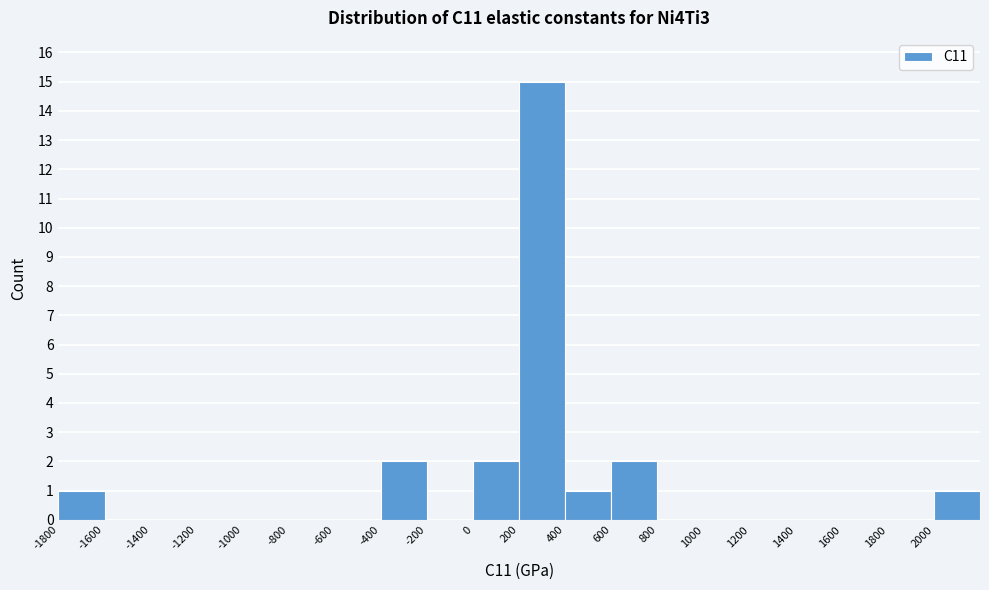

Reading left to right, transcribe this chart: for each bar, give the range it covers on the x-axis and its height. The values are not printed on the chart, so give them approximately, as read against the axis.

-1800 to -1600: 1
-1600 to -1400: 0
-1400 to -1200: 0
-1200 to -1000: 0
-1000 to -800: 0
-800 to -600: 0
-600 to -400: 0
-400 to -200: 2
-200 to 0: 0
0 to 200: 2
200 to 400: 15
400 to 600: 1
600 to 800: 2
800 to 1000: 0
1000 to 1200: 0
1200 to 1400: 0
1400 to 1600: 0
1600 to 1800: 0
1800 to 2000: 0
2000 to 2200: 1